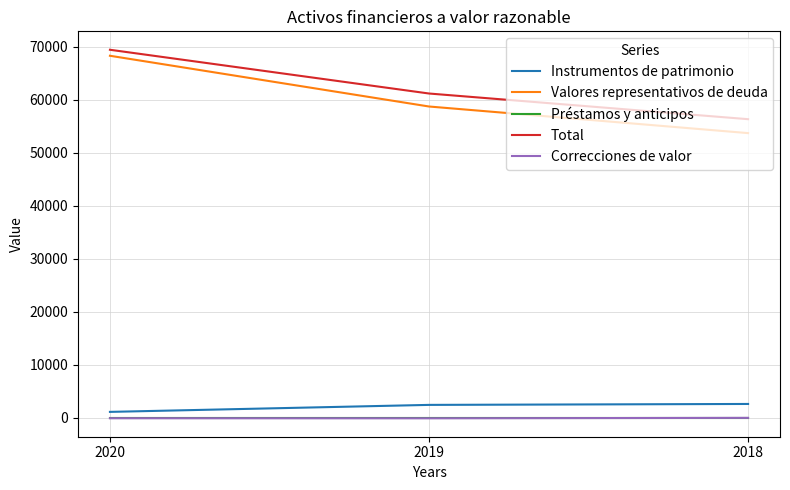

Which category has the lowest value in the Valores representativos de deuda series?

2018